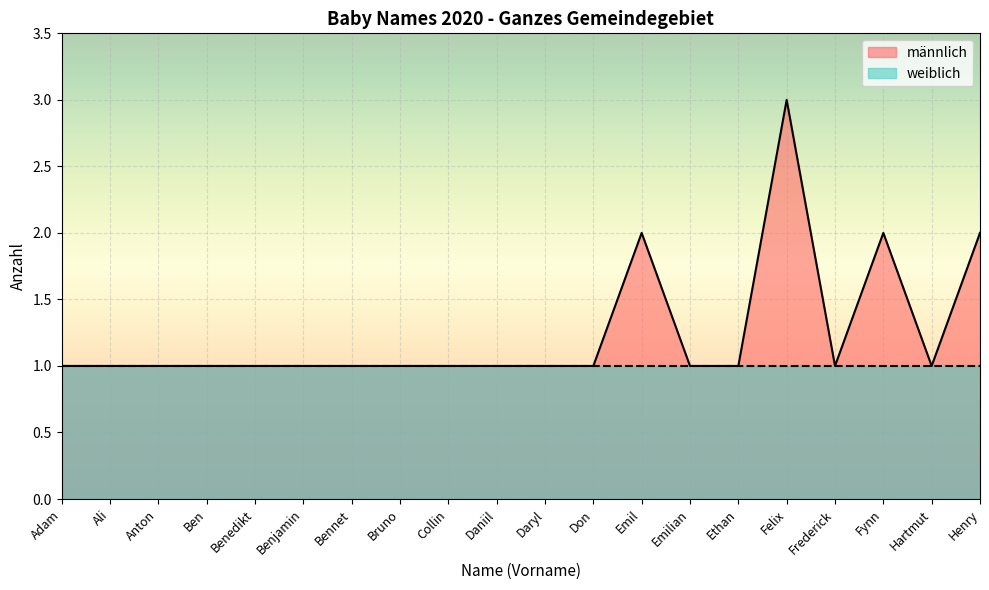

What is the difference between the maximum and second lowest values?

2